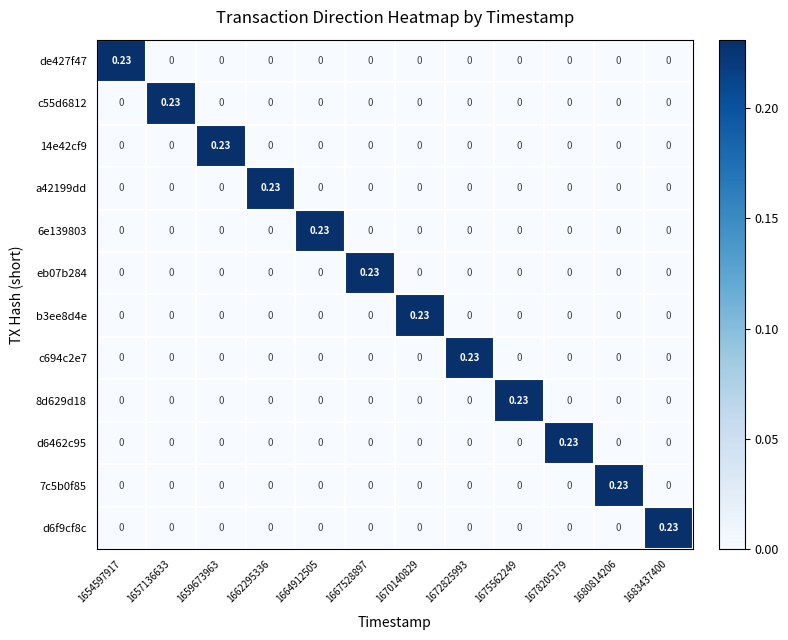

Is the value of c694c2e7 at 1672825993 greater than the value of a42199dd at 1675562249?

Yes